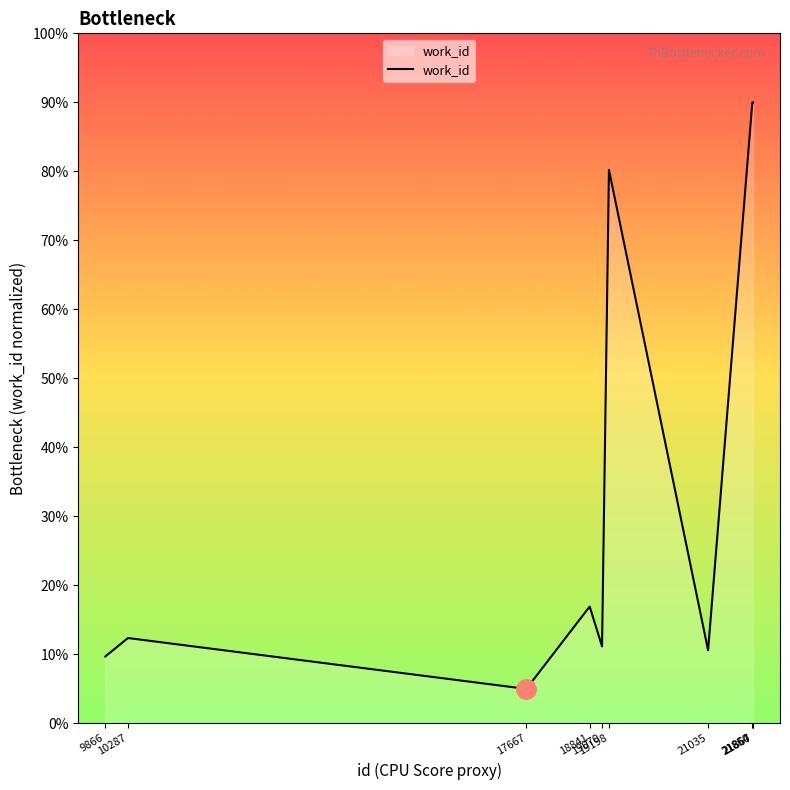

True or false: there are more than 1 points higher than both neighbors.

True